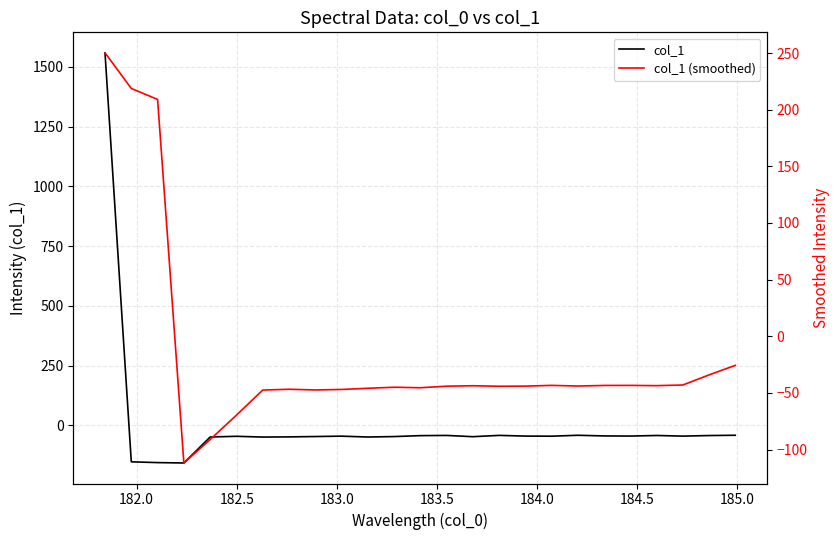

What is the maximum value for col_1?

1558.6